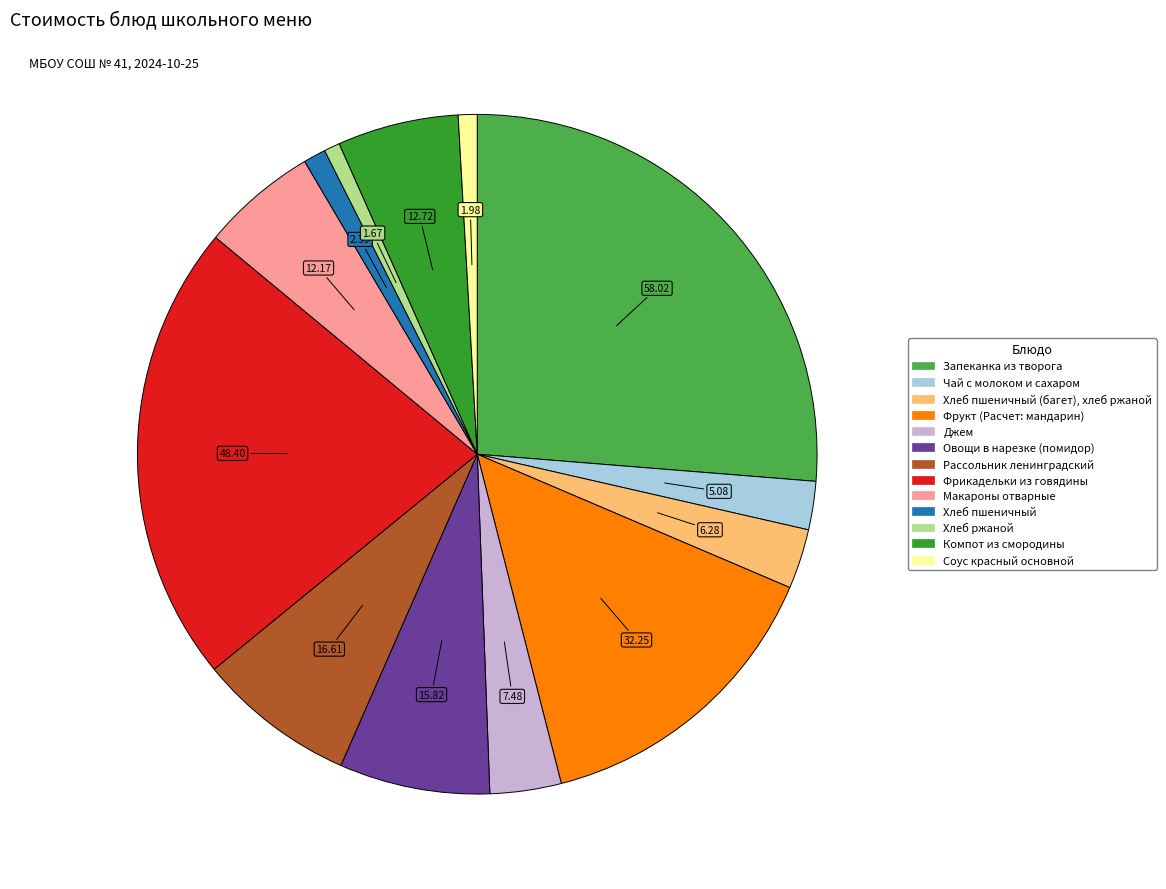

Is there any slice that represents more than half of the pie?

No